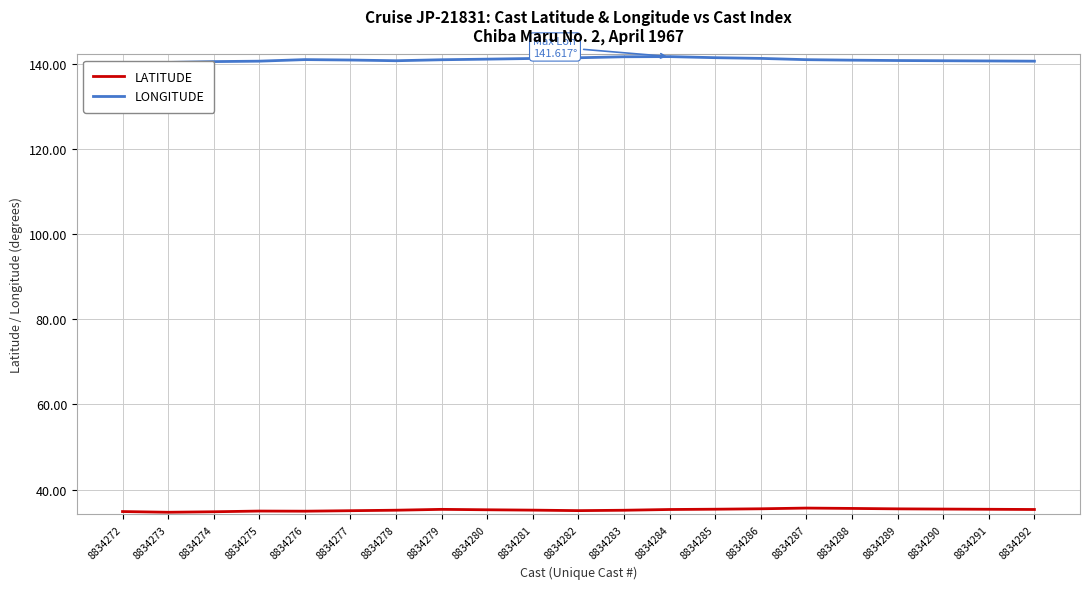

Where is the first local minimum for LONGITUDE?

8834278